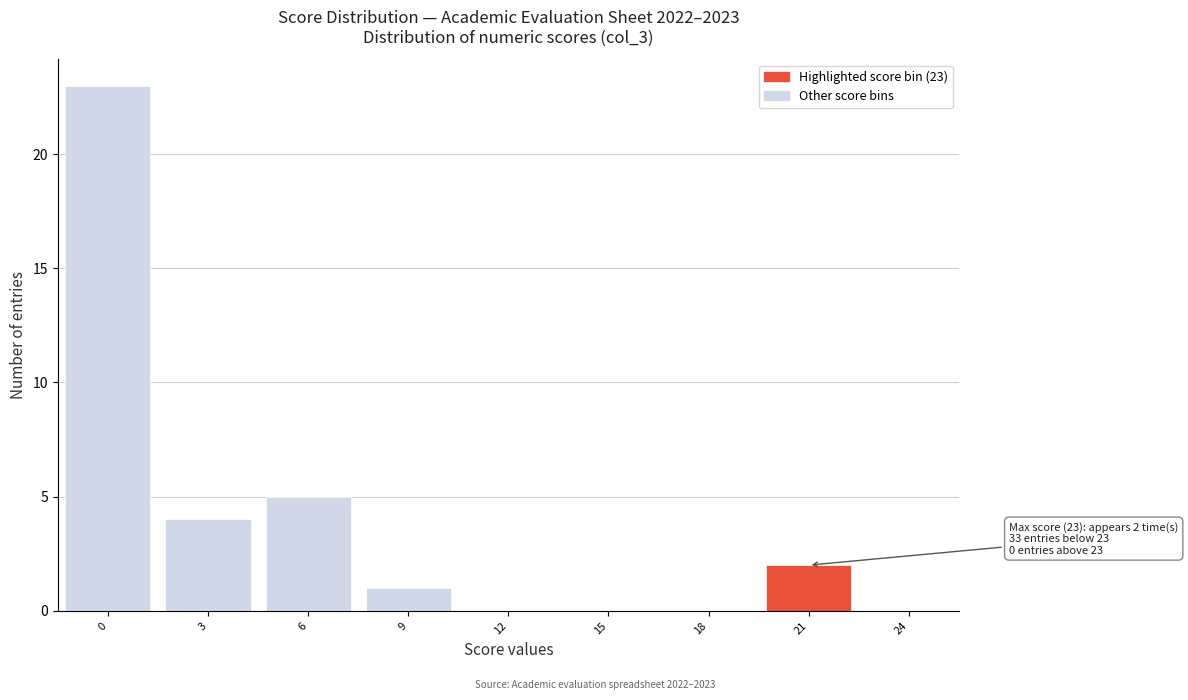

Reading right to left, extract all data points from this chart.

24=0	21=2	18=0	15=0	12=0	9=1	6=5	3=4	0=23